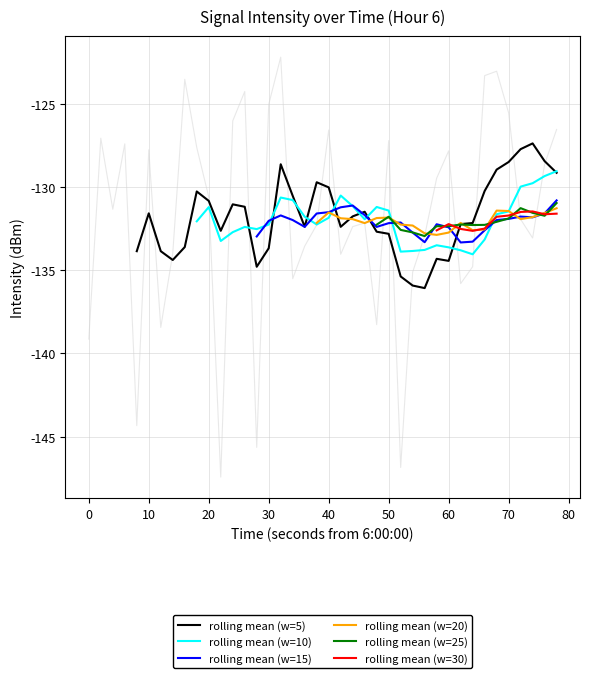

How many interior local peaks does the 6:00-6:49 series have?

6